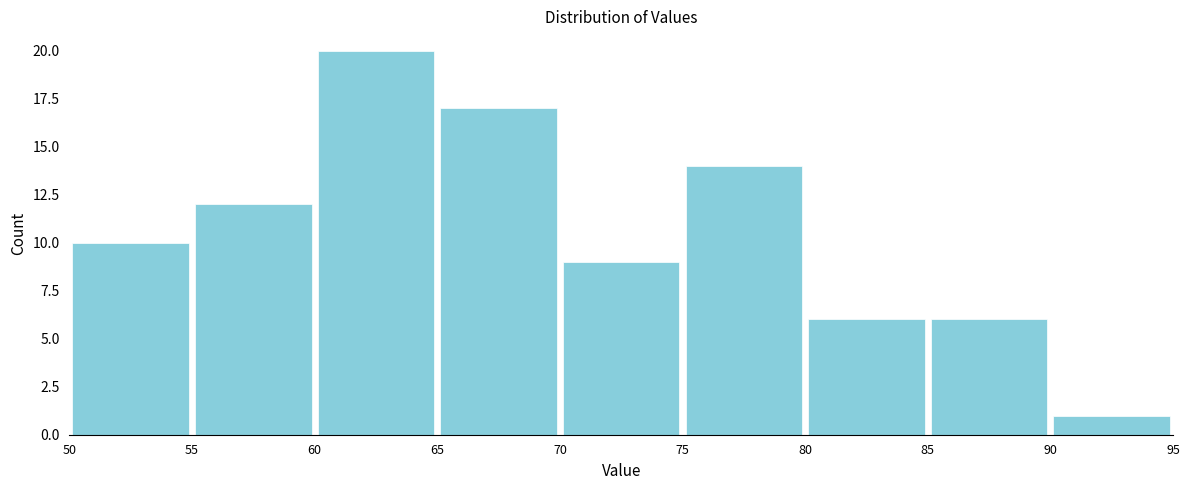

What is the height of the bar covering 70 to 75 on the x-axis? The values are not printed on the chart, so give them approximately, as read against the axis.

9